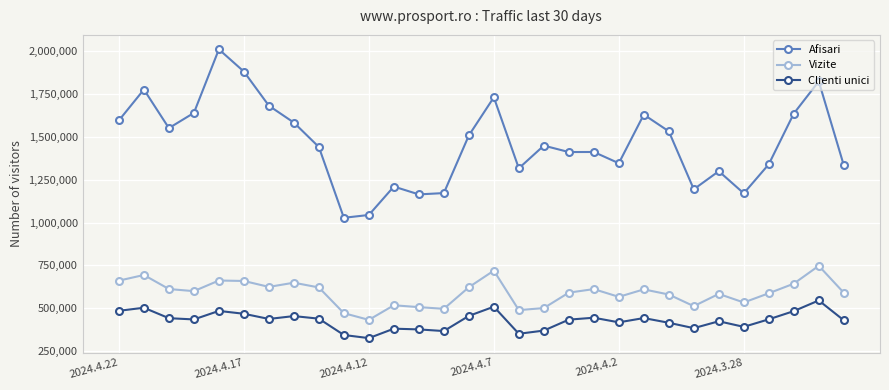

Which series has the widest spread of values?

Afisari